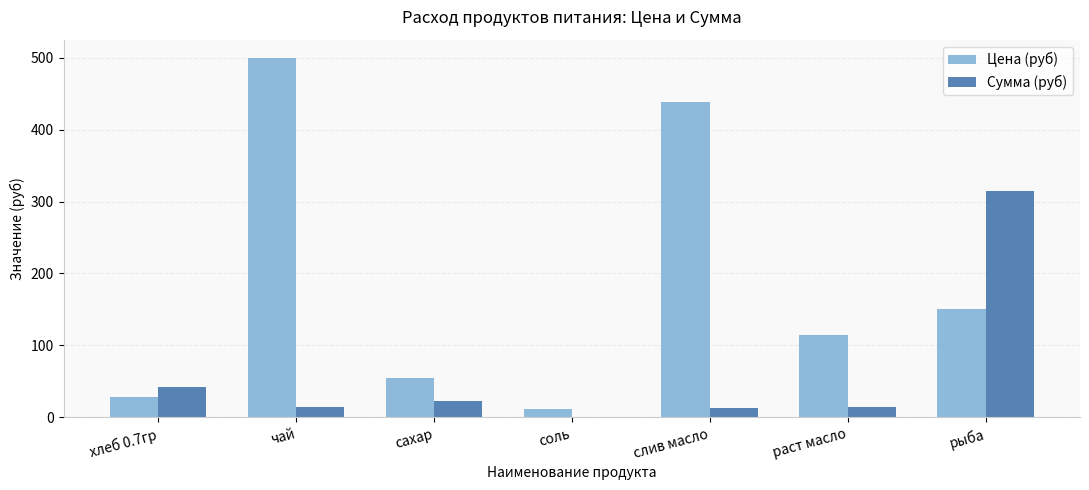

What value does the Сумма (руб) series have at слив масло?

13.2